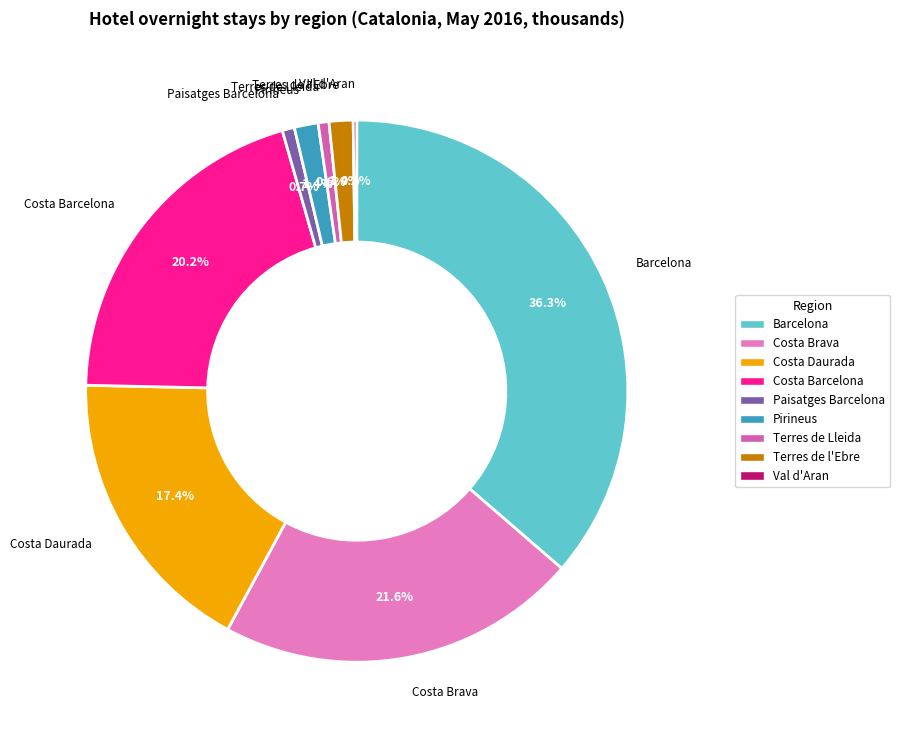

Is the sum of Terres de l'Ebre and Terres de Lleida greater than half?

No